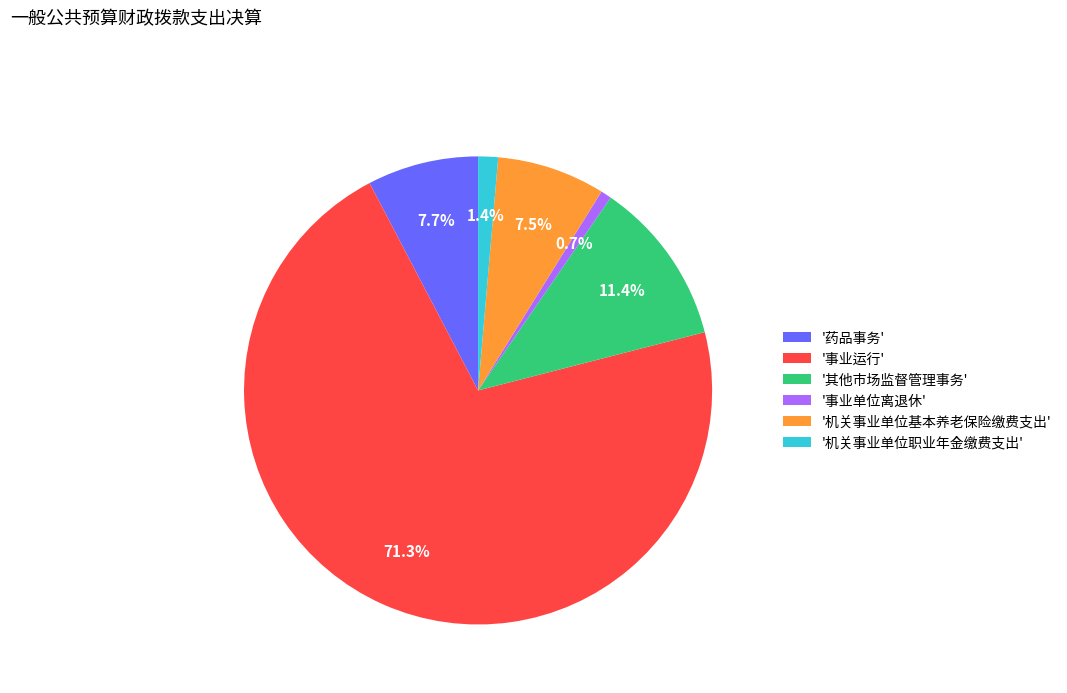

Does '药品事务' represent more than half of the total?

No